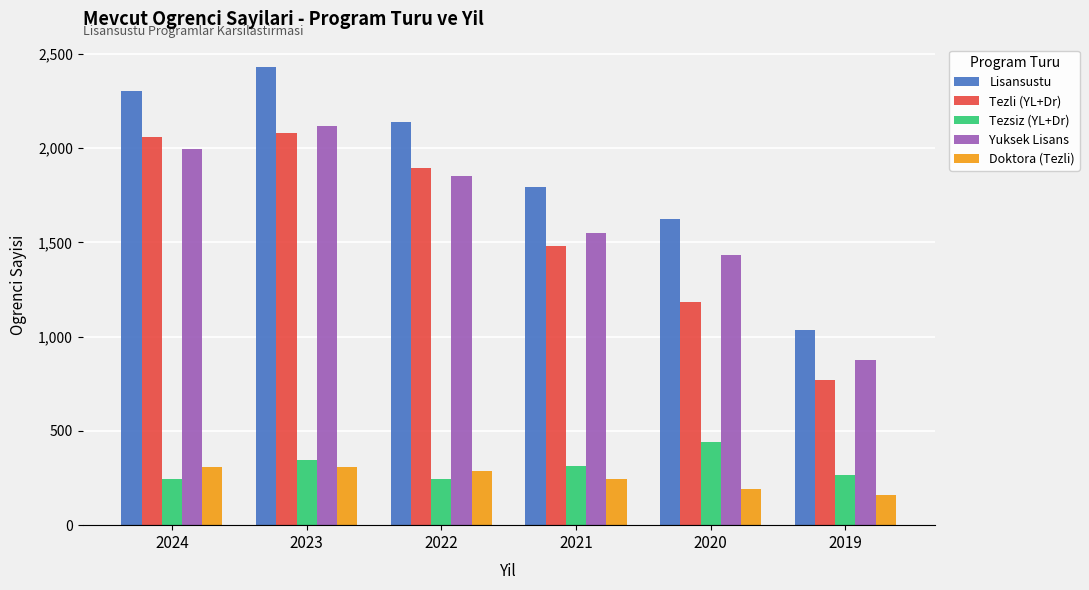

How many bars are there in each group?

5